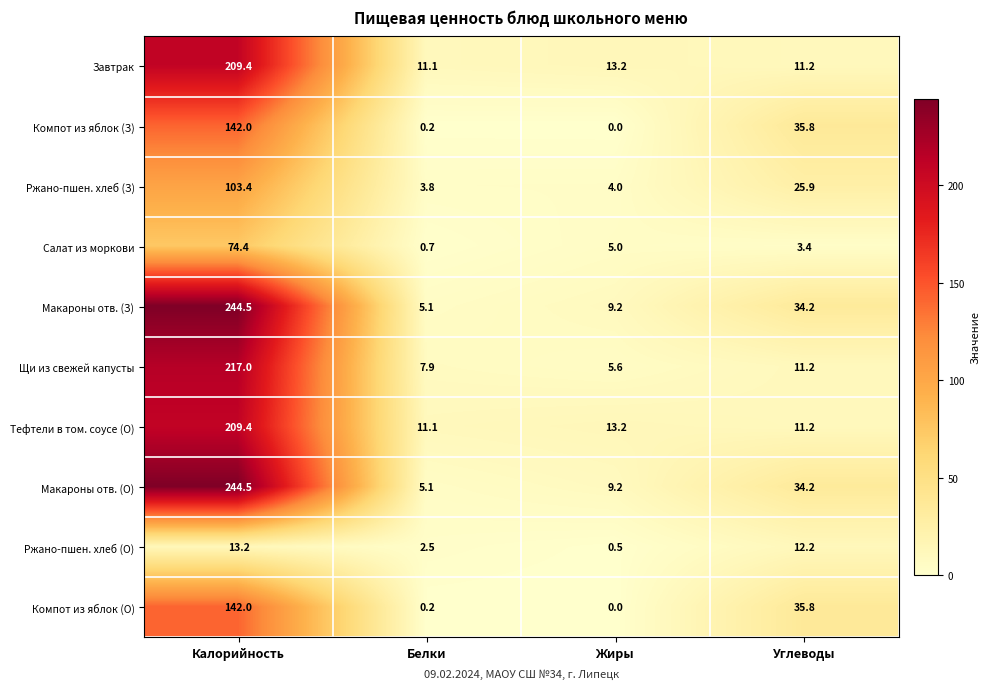

Which label corresponds to the largest value in the chart?

Калорийность